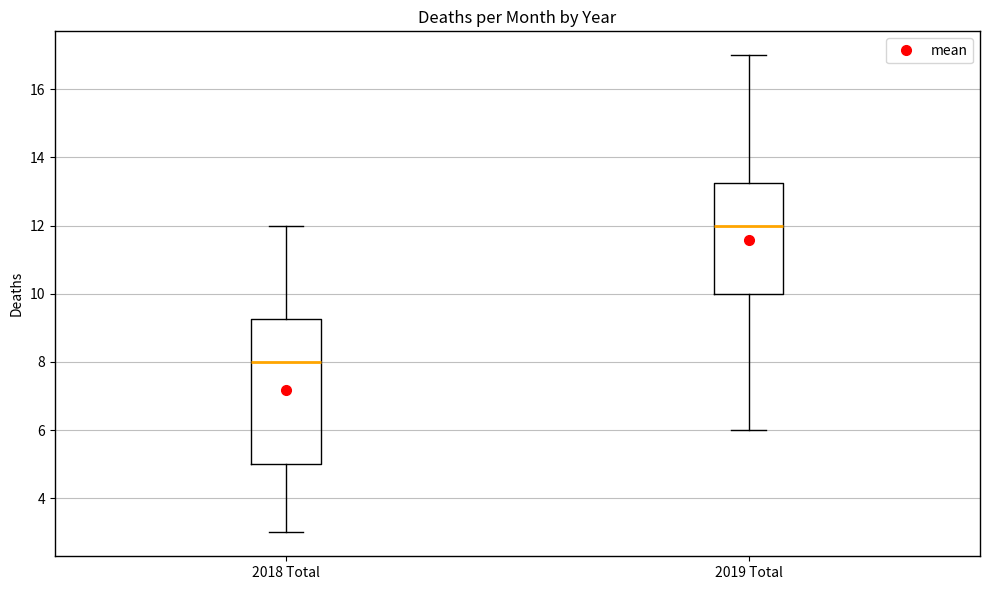

Reading left to right, transcribe this box plot: for each box, give where its median line is, the range the box spans, and where its two whiskers end, as read against the y-axis. The values are not printed on the chart, so give them approximately, as read against the axis.

2018 Total: median 8.0, box 5.0 to 9.2, whiskers 3.0 to 12.0
2019 Total: median 12.0, box 10.0 to 13.2, whiskers 6.0 to 17.0